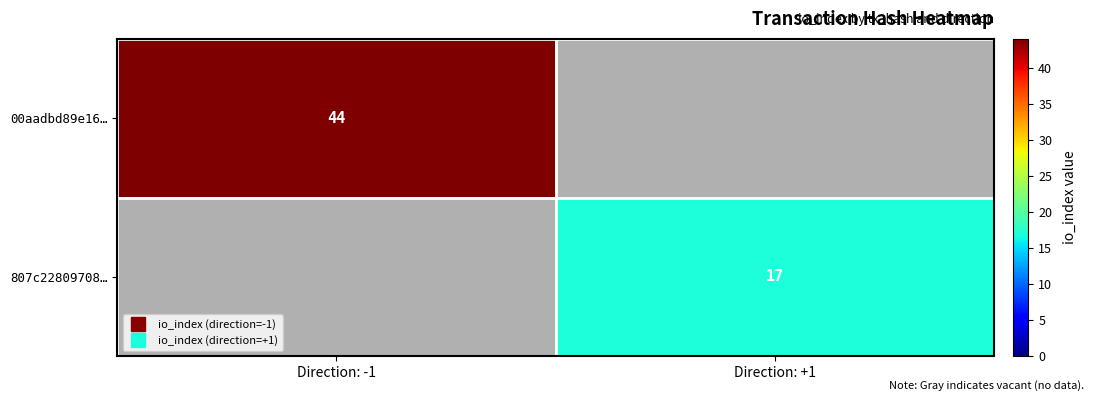

What is the greatest value displayed?

44.0